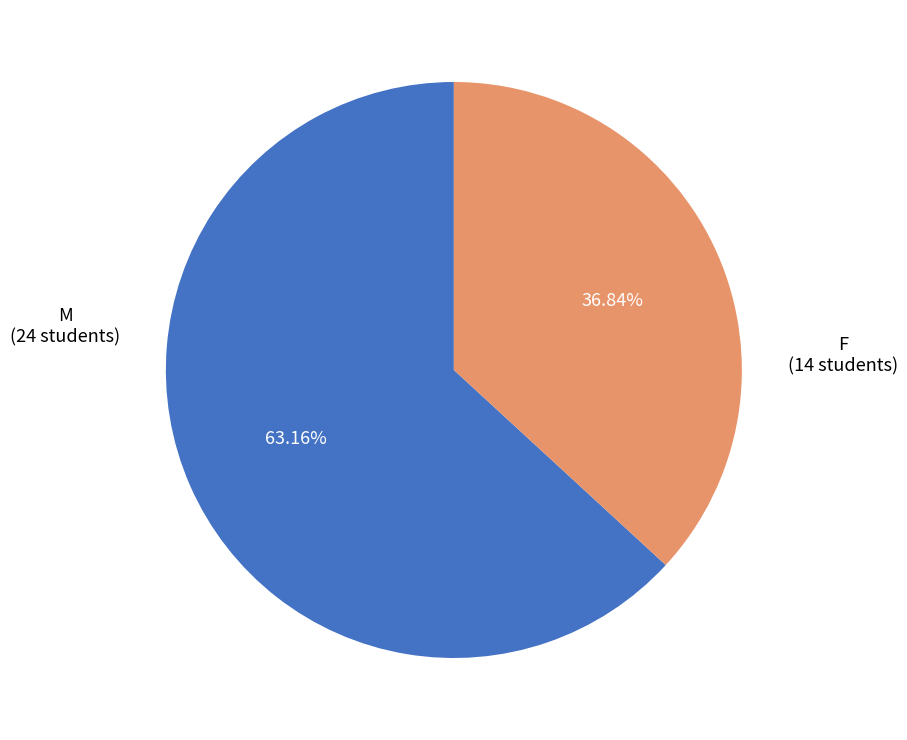

To the nearest percent, what is the difference between the largest and smallest slice percentages?

26%